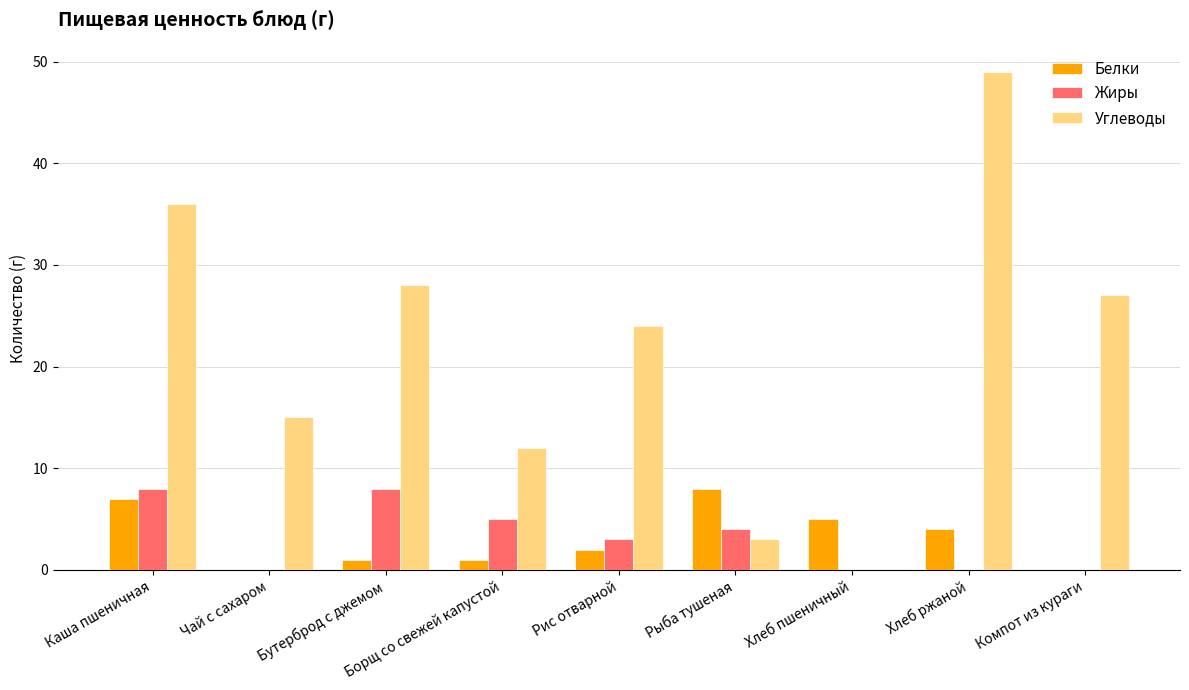

Are the bars grouped side by side (vs. stacked)?

Yes